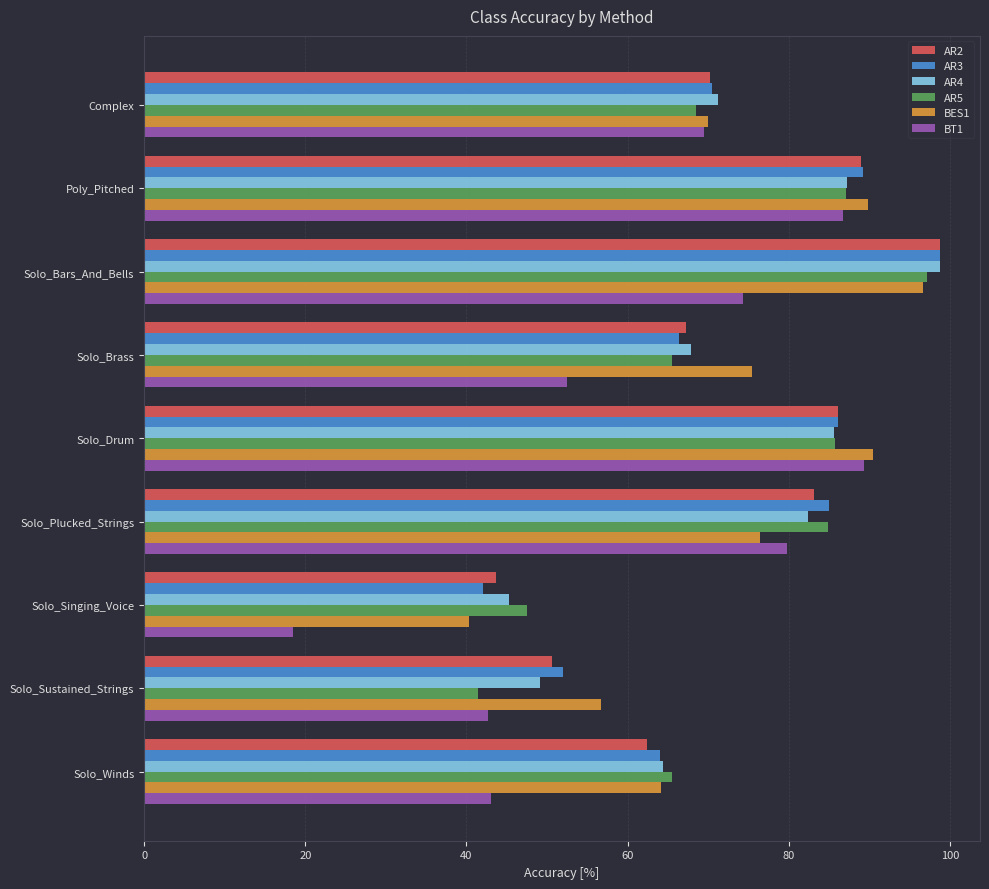

The AR3 series shows 52.0 at Solo_Sustained_Strings. True or false?

True